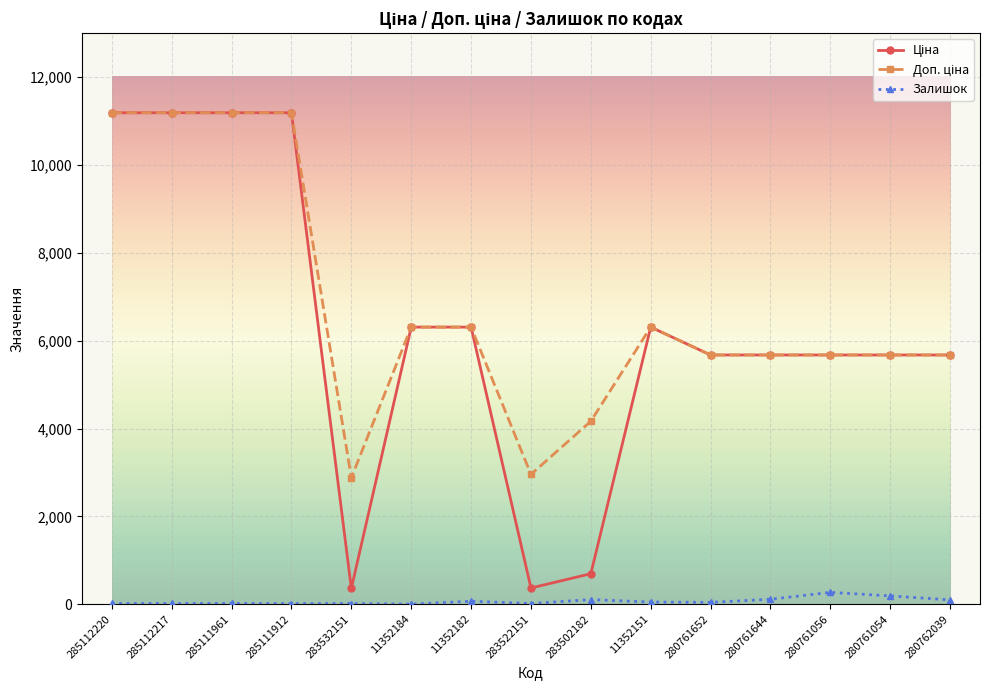

What is the maximum value for Залишок?

270.0